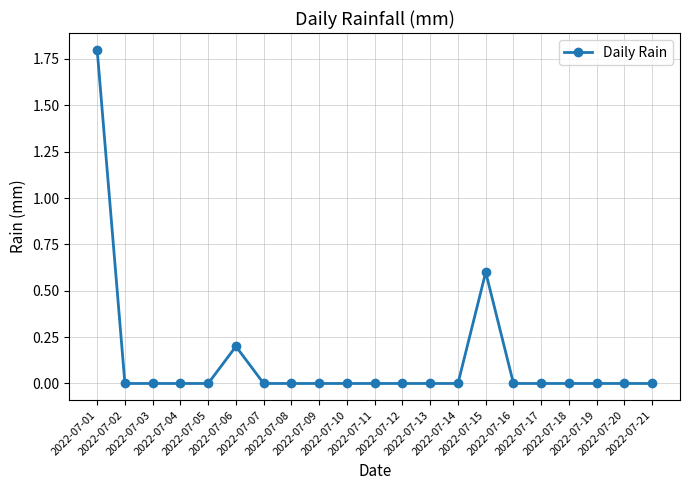

What is the sum of all values?

2.6